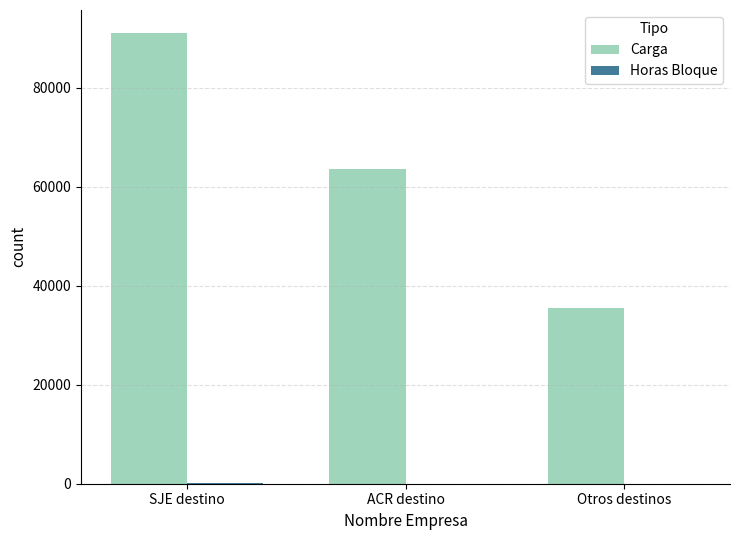

At which category is the sum across all series the highest?

SJE destino